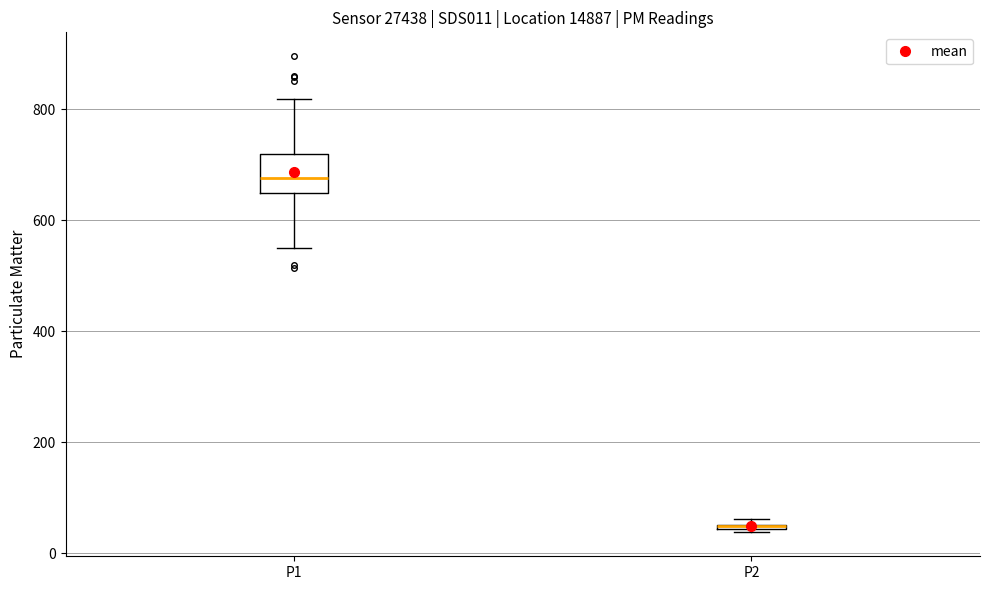

Comparing the boxes themselves (not the whiskers), which one is the tallest?

P1